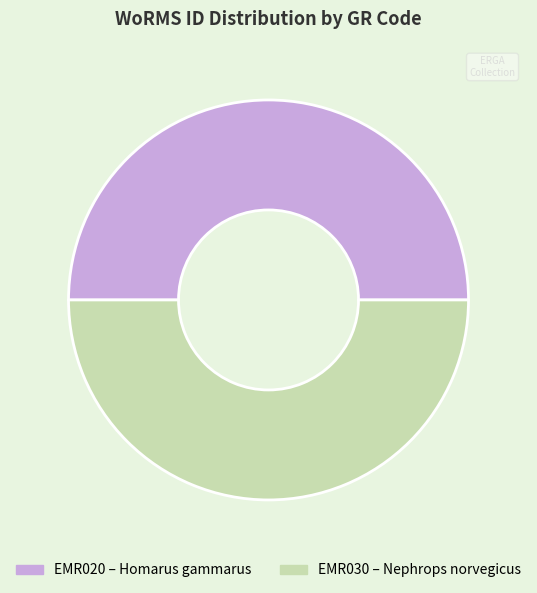

True or false: EMR030 accounts for 42% of the total.

False